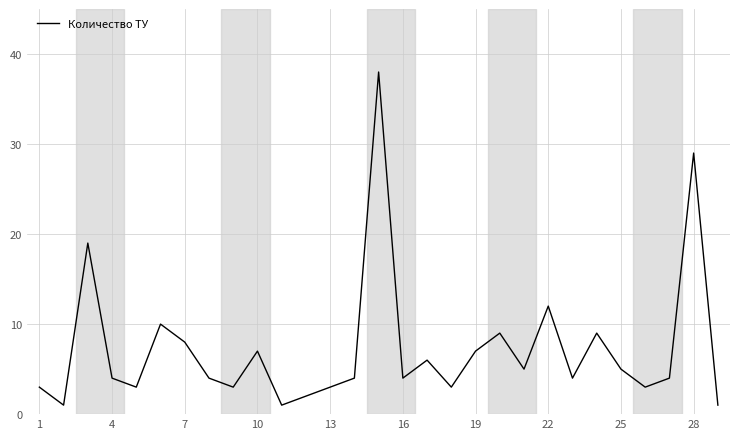

Reading right to left, extract all data points from this chart.

1	29	4	3	5	9	4	12	5	9	7	3	6	4	38	4	3	2	1	7	3	4	8	10	3	4	19	1	3